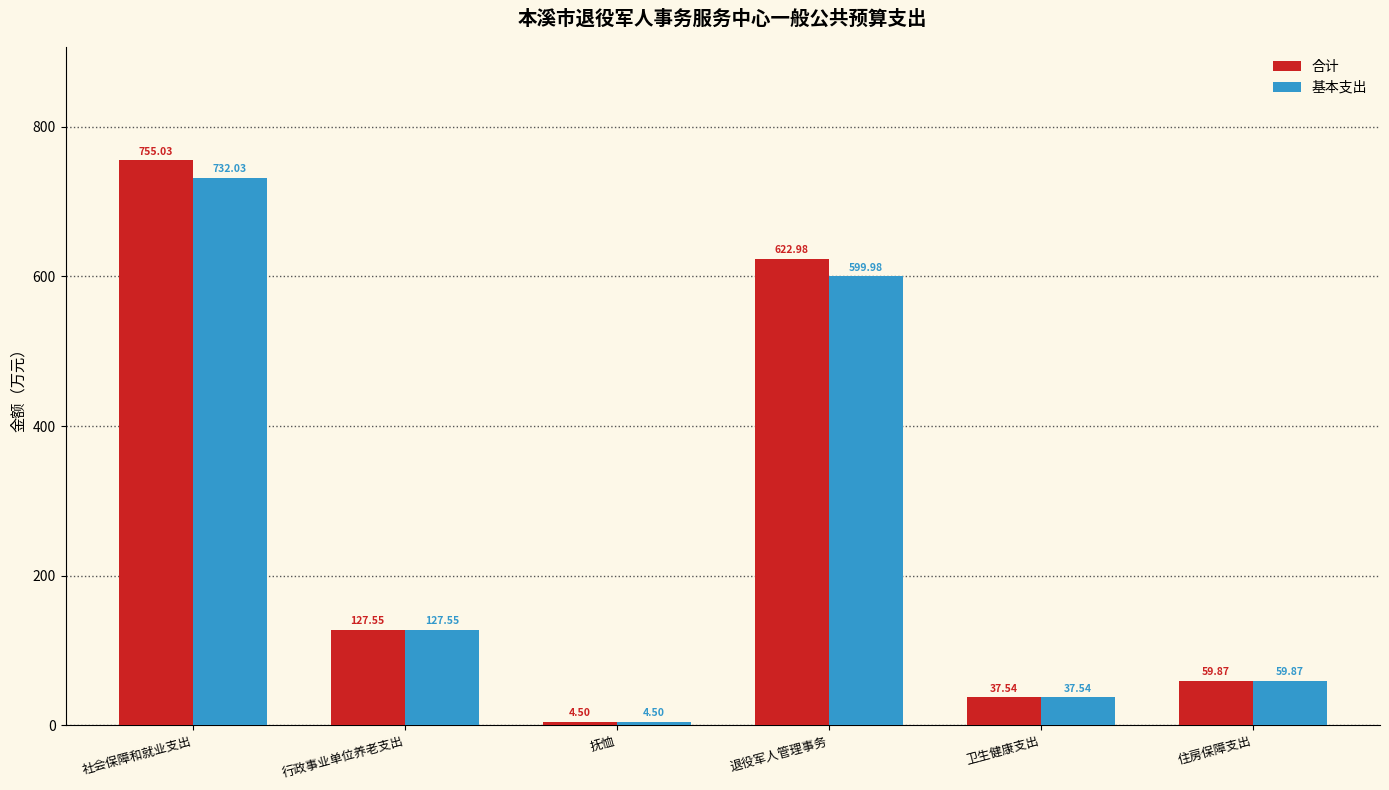

The value of 合计 at 抚恤 is 4.5. True or false?

True